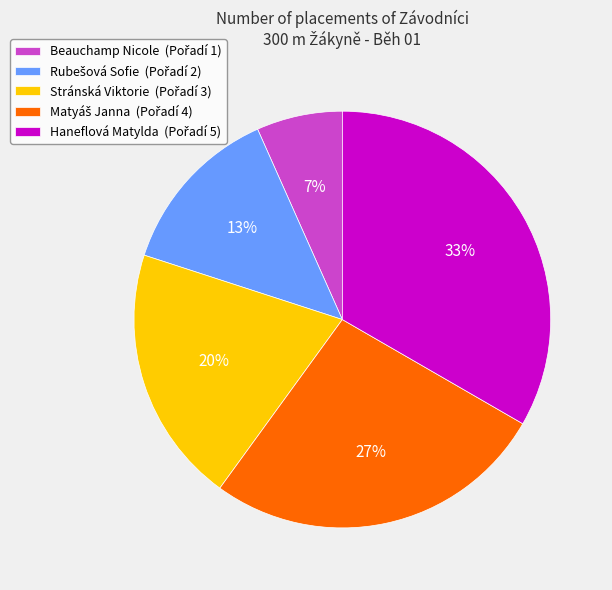

Which category has the smallest portion of the pie?

Beauchamp Nicole